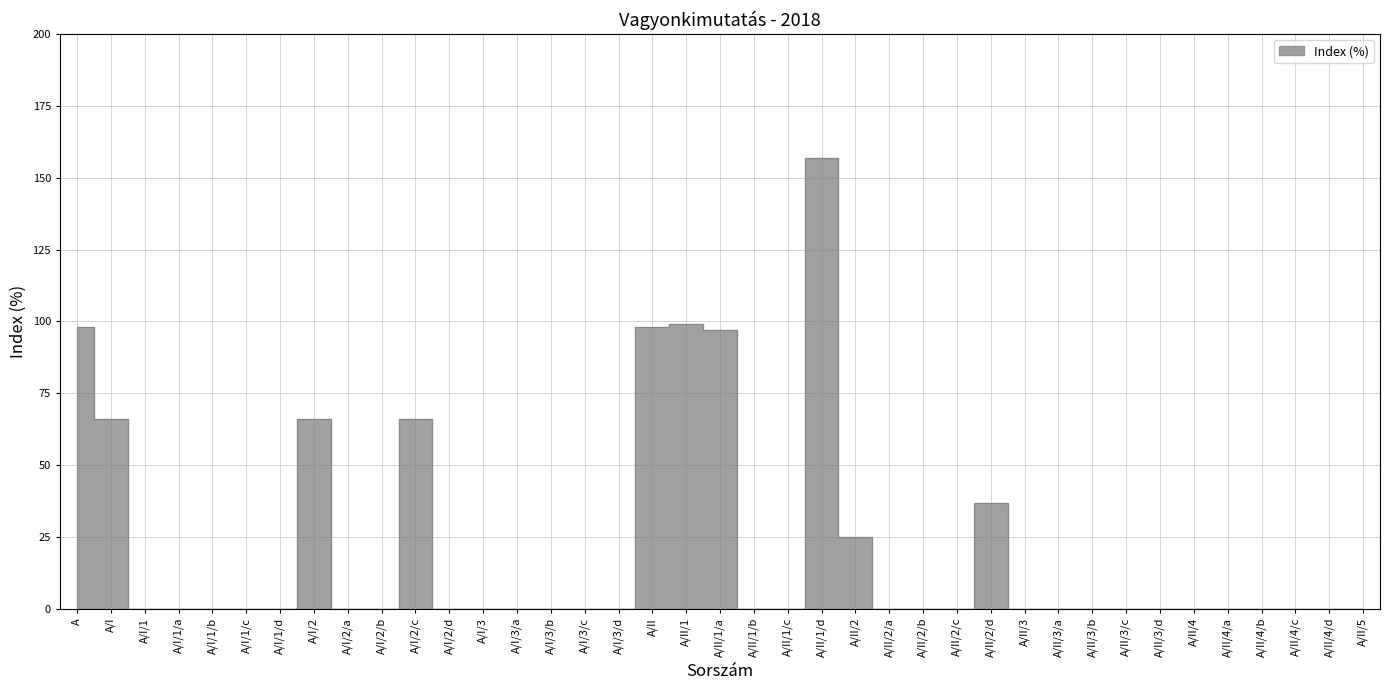

What is the average value?

21